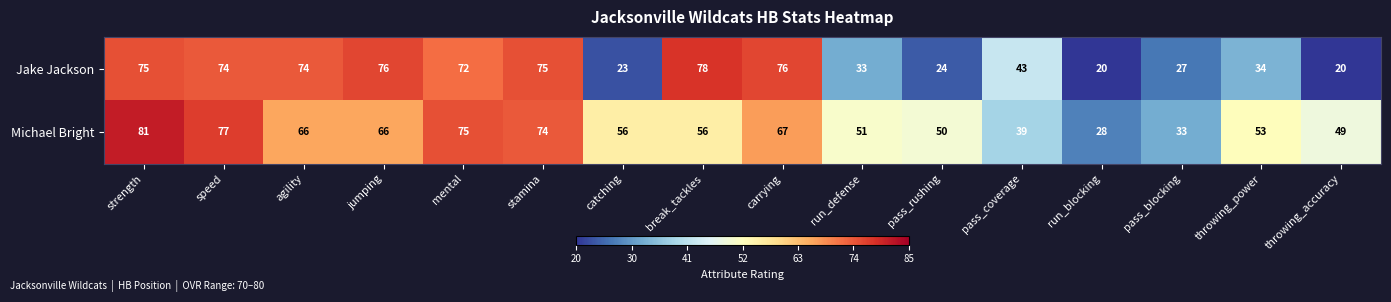

Where is Jake Jackson nearest to the value 49?

pass_coverage